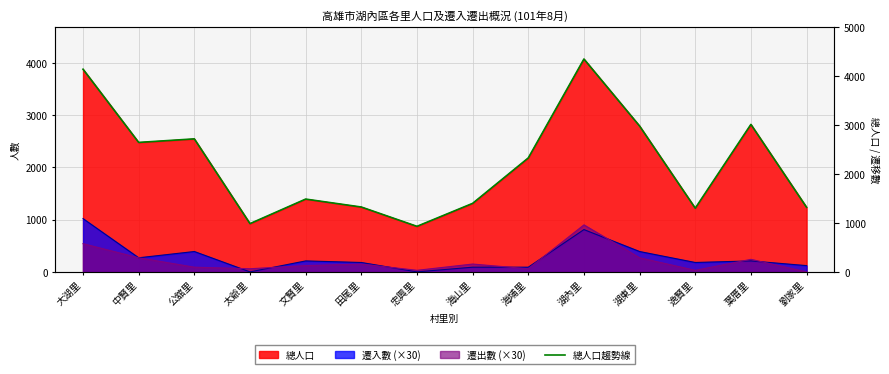

What is the label of the 8th point from the right?

忠興里